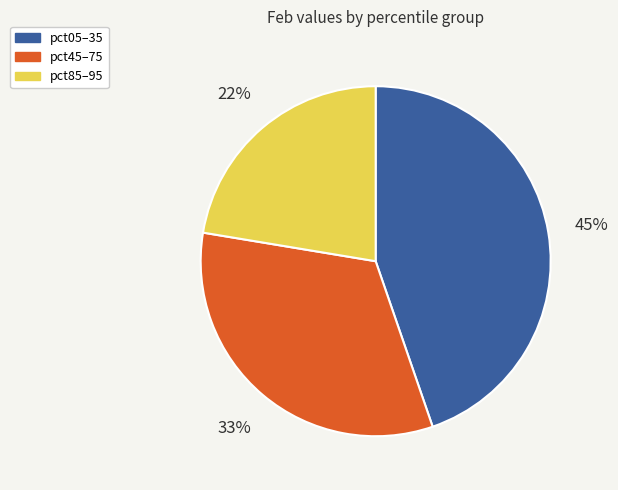

The pct85–95 slice represents 37% of the pie. True or false?

False